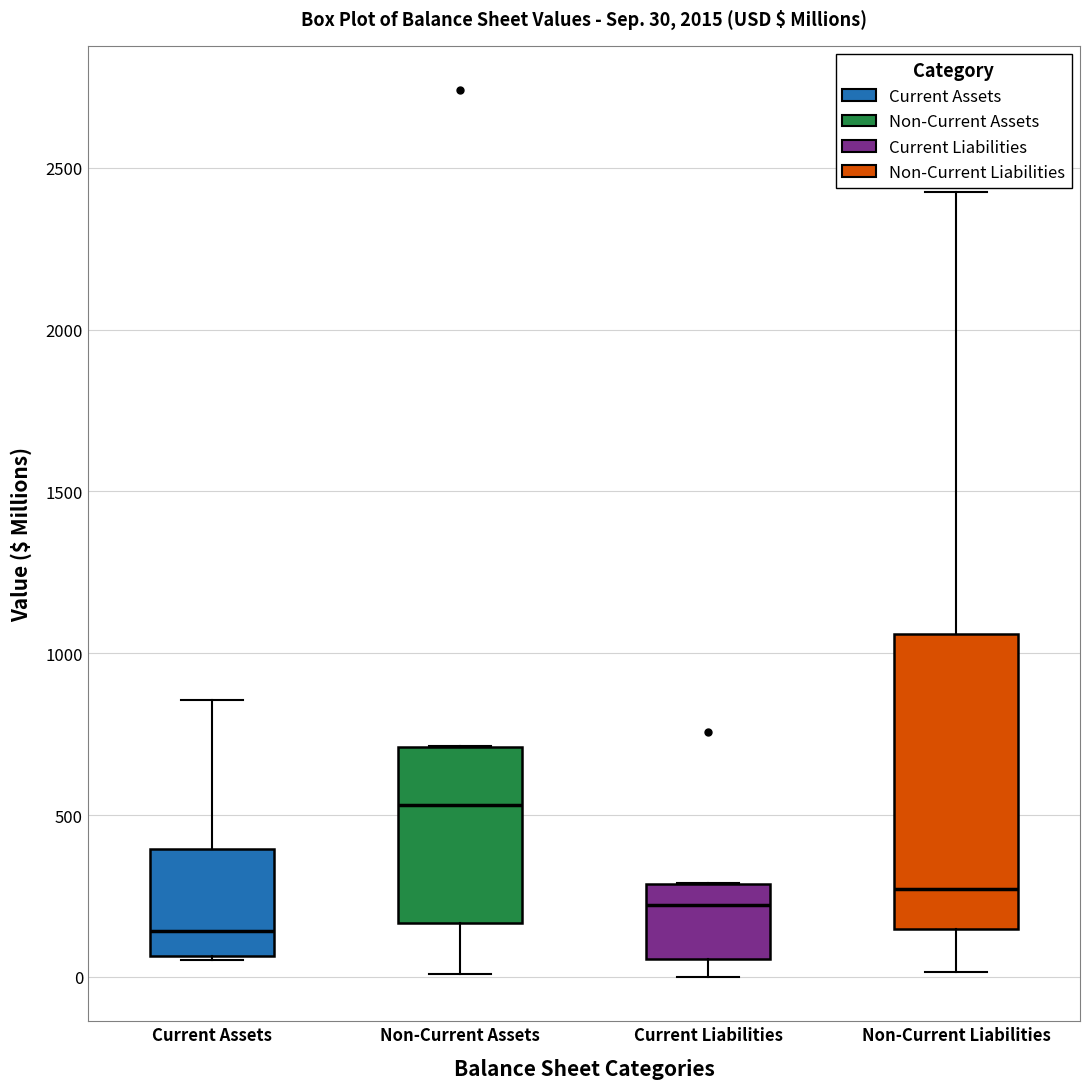

Comparing the boxes themselves (not the whiskers), which one is the tallest?

Non-Current Liabilities